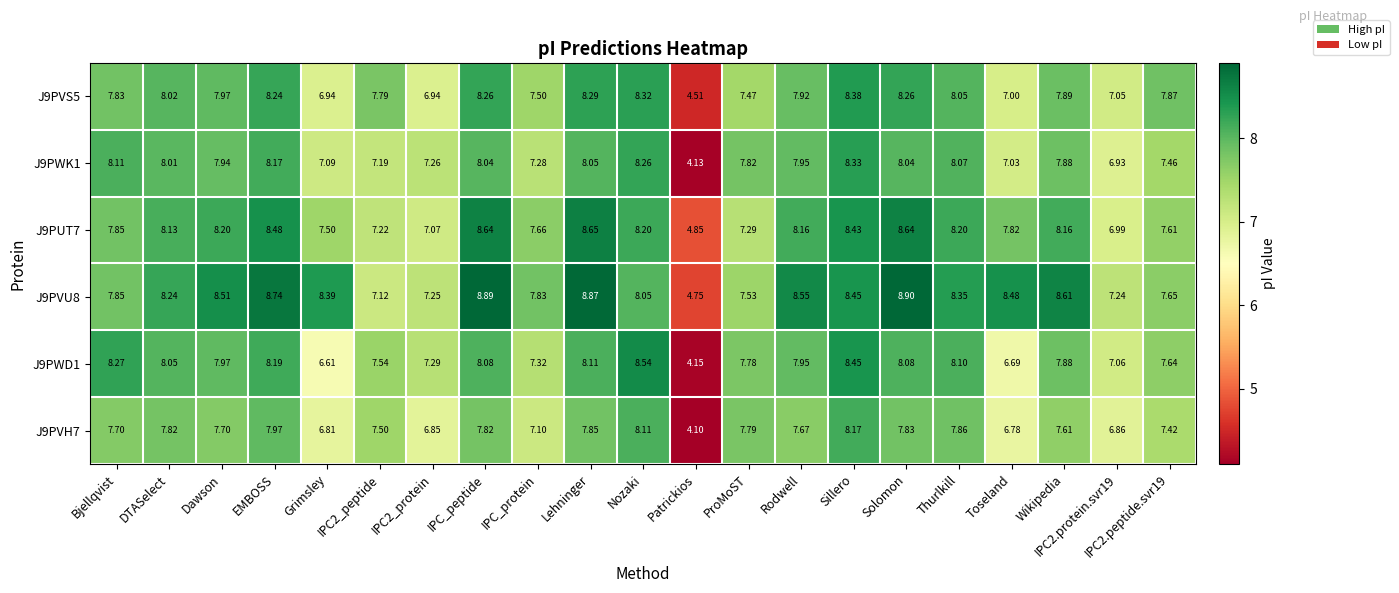

Is the value of J9PWD1 at Grimsley greater than the value of J9PVH7 at EMBOSS?

No